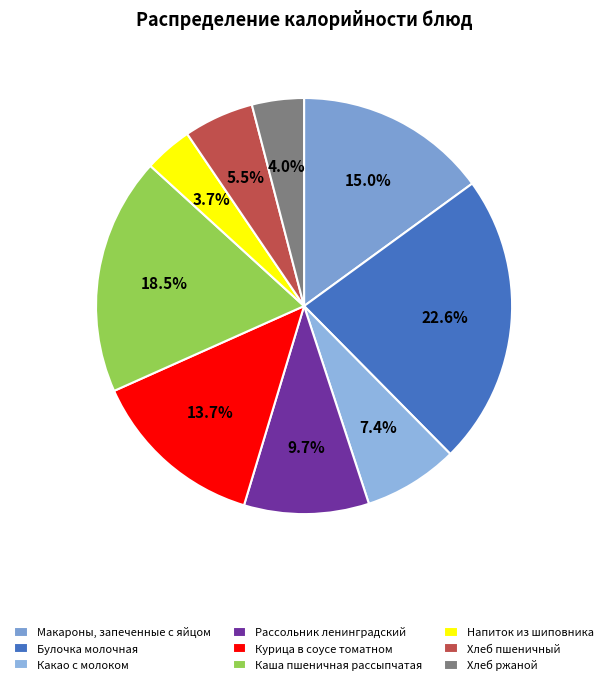

Rank the categories by value from highest to lowest.

Булочка молочная, Каша пшеничная рассыпчатая, Макароны, запеченные с яйцом, Курица в соусе томатном, Рассольник ленинградский, Какао с молоком, Хлеб пшеничный, Хлеб ржаной, Напиток из шиповника